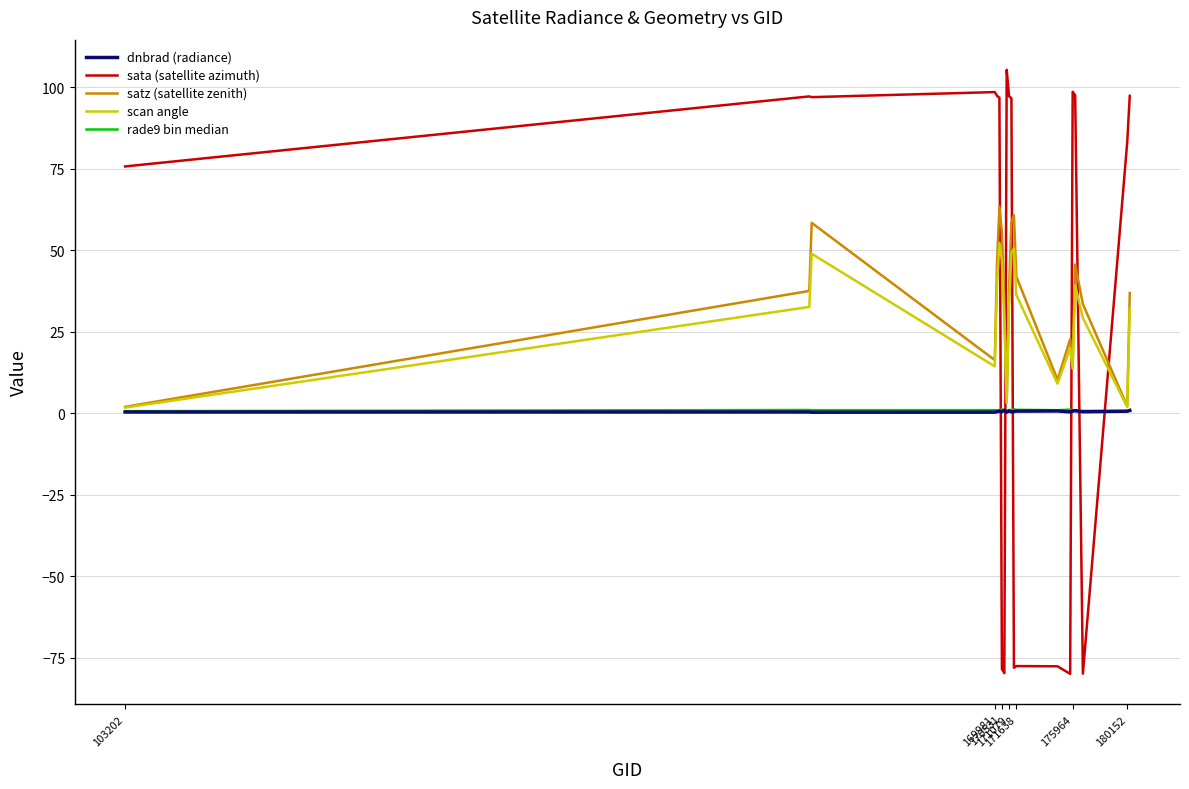

What is the highest value of the sata (satellite azimuth) series?

105.3